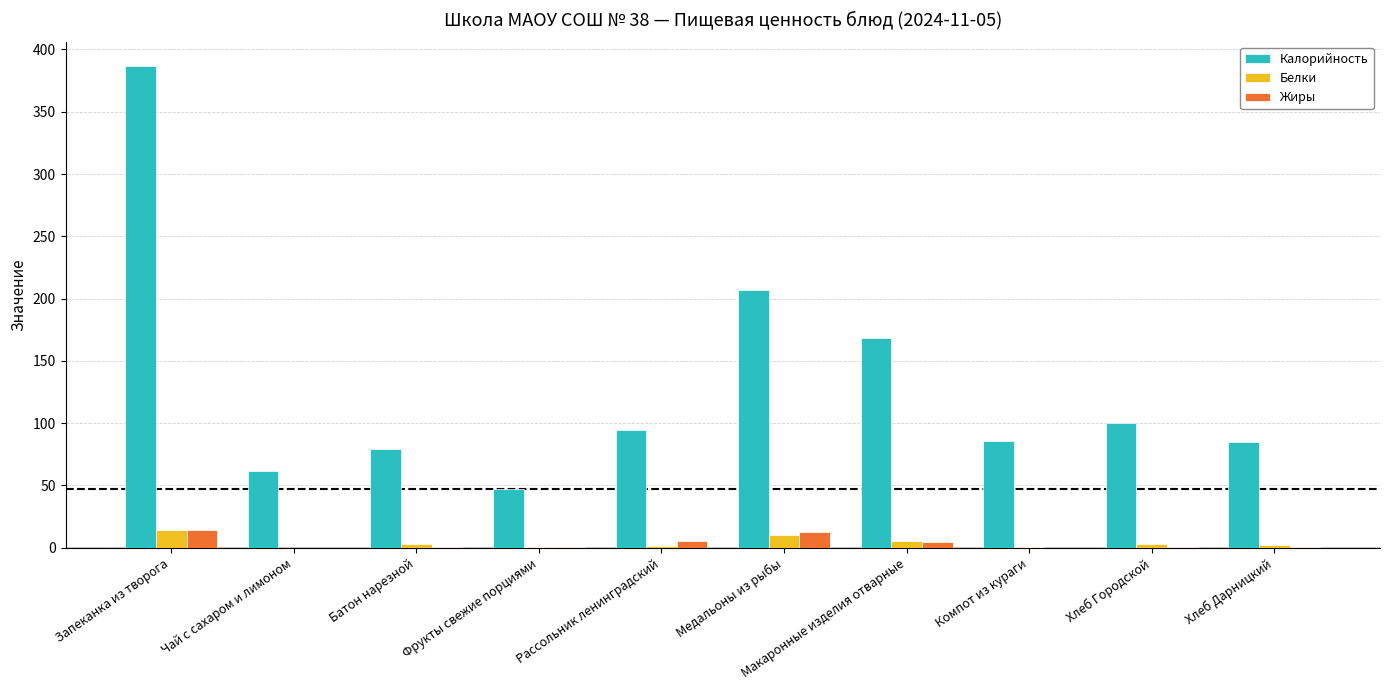

What is the difference between the Калорийность values at Фрукты свежие порциями and Чай с сахаром и лимоном?

15.0